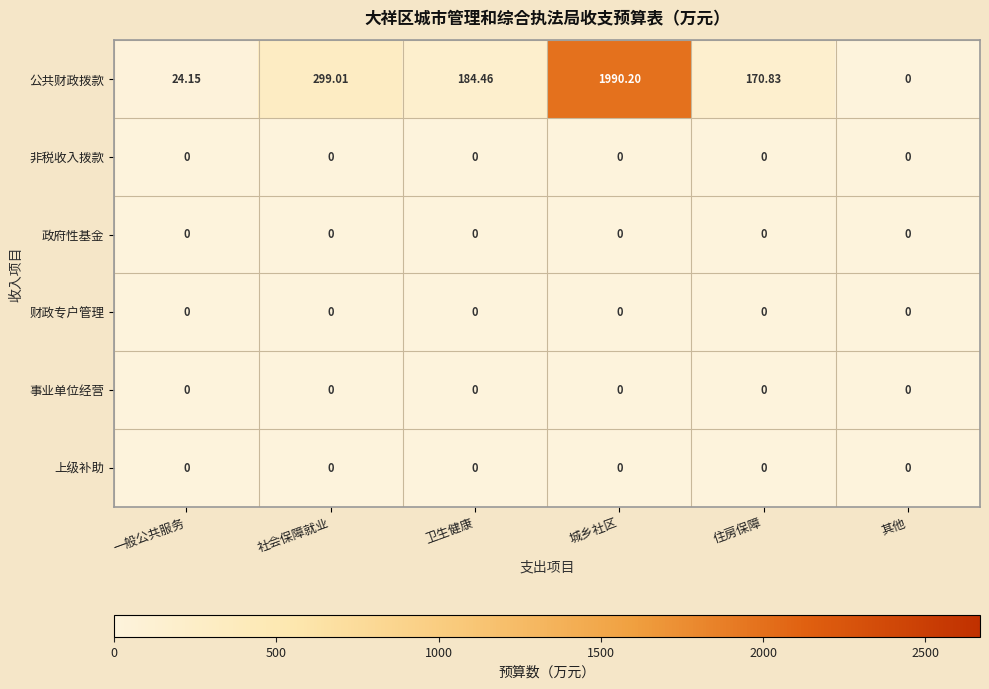

What is the spread (max minus min) of values at 城乡社区?

1990.2